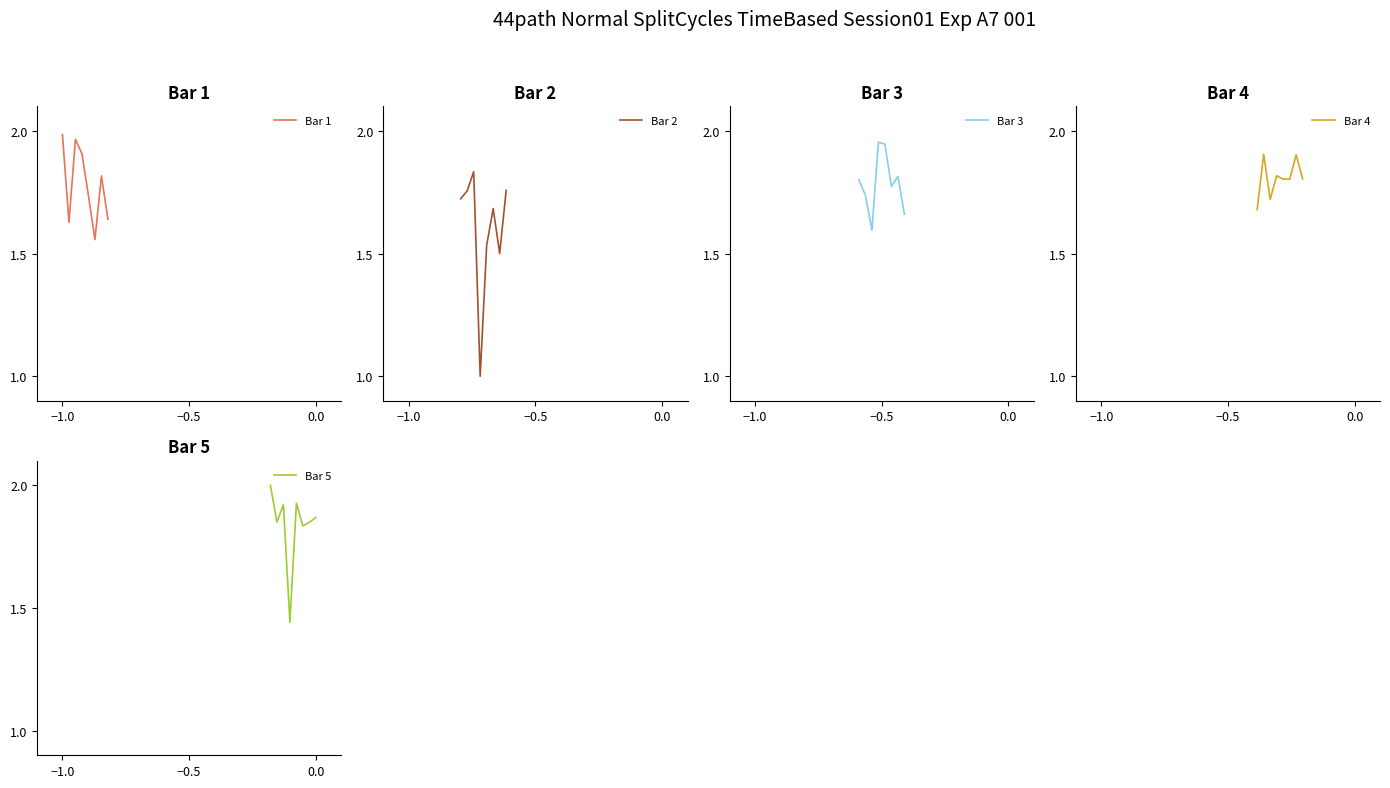

At which category is the sum across all series the highest?

−1.0